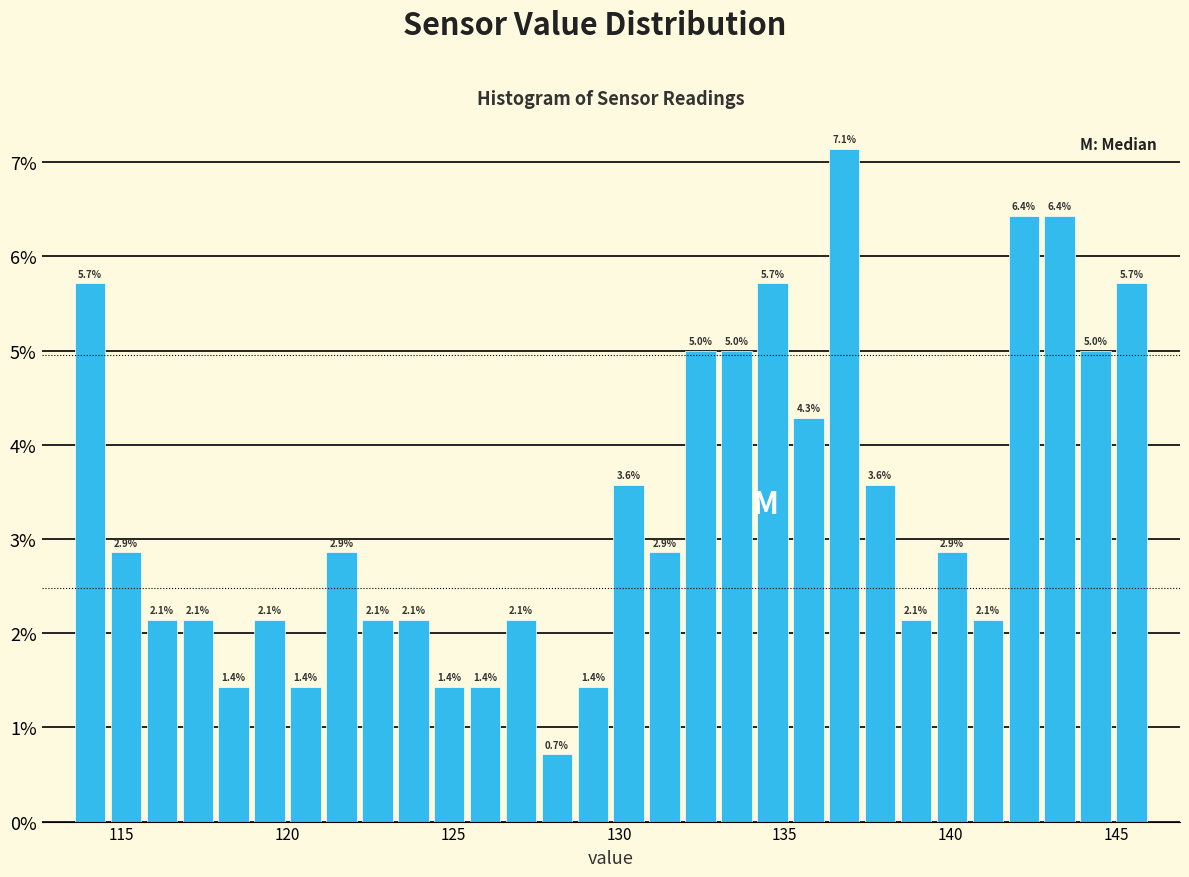

Read against the x-axis, roughly where is the centre of the tallest bar?

137.0